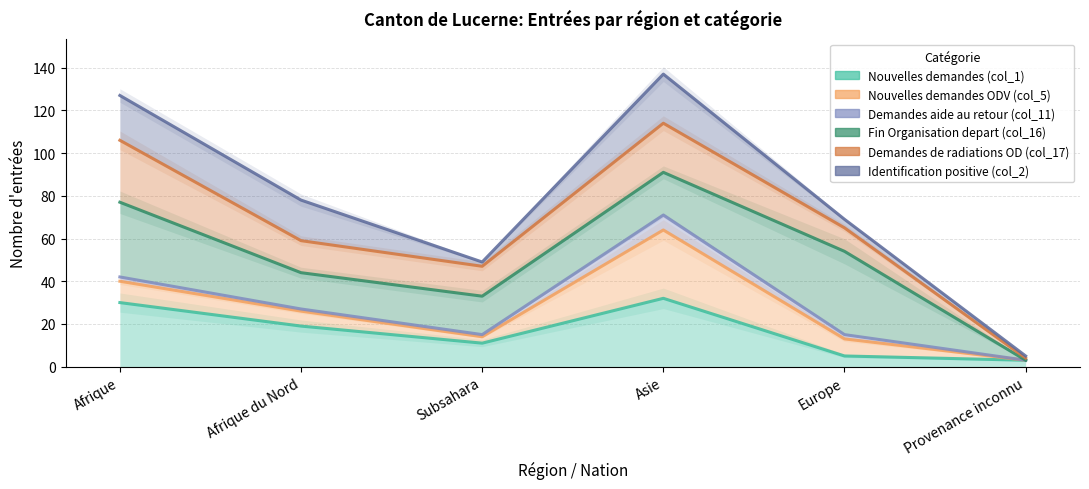

What are all the series names shown in the legend?

Nouvelles demandes (col_1), Nouvelles demandes ODV (col_5), Demandes aide au retour (col_11), Fin Organisation depart (col_16), Demandes de radiations OD (col_17), Identification positive (col_2)